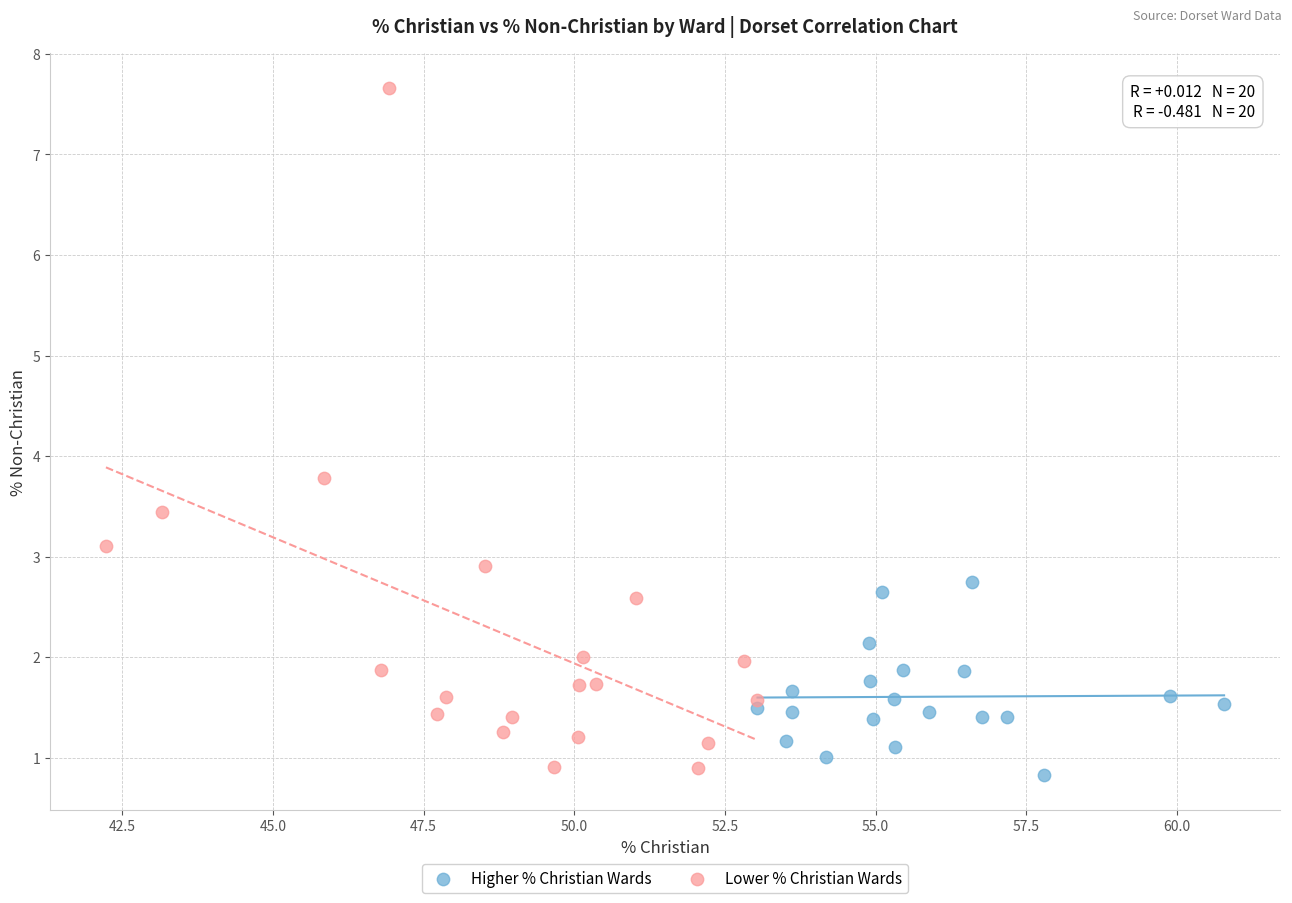

Which series contains the highest Y value?

Lower % Christian Wards